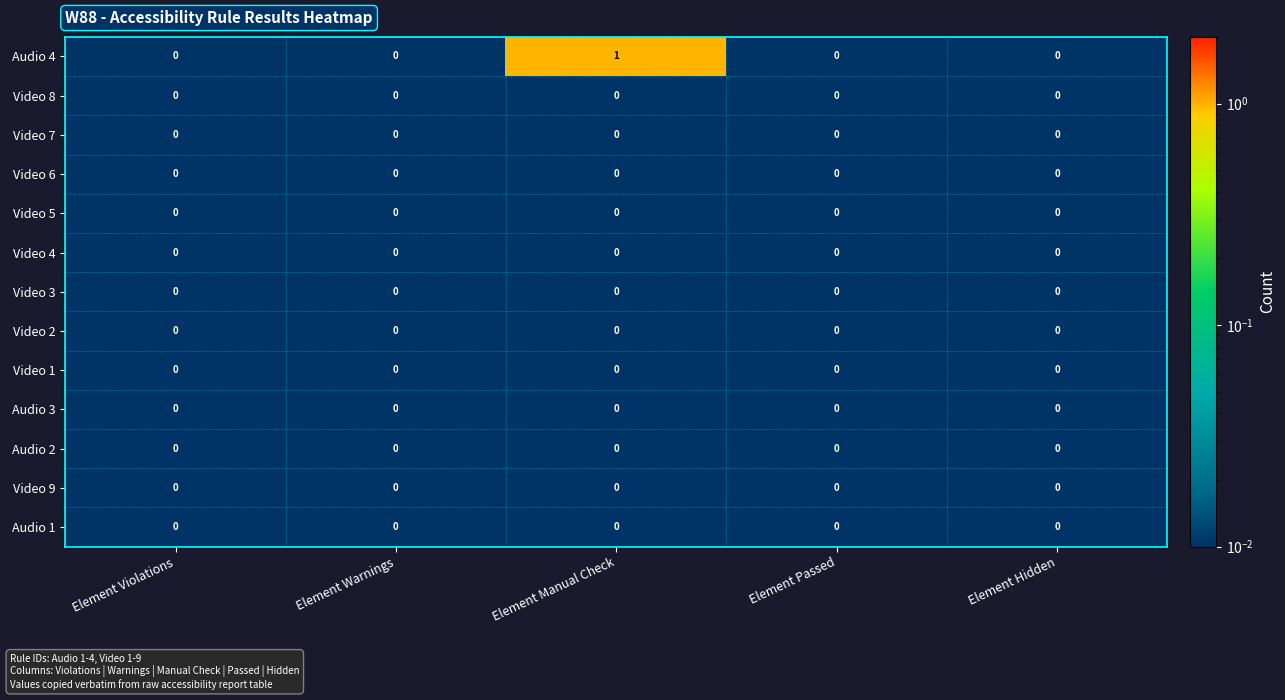

Which series has the widest spread of values?

Audio 4